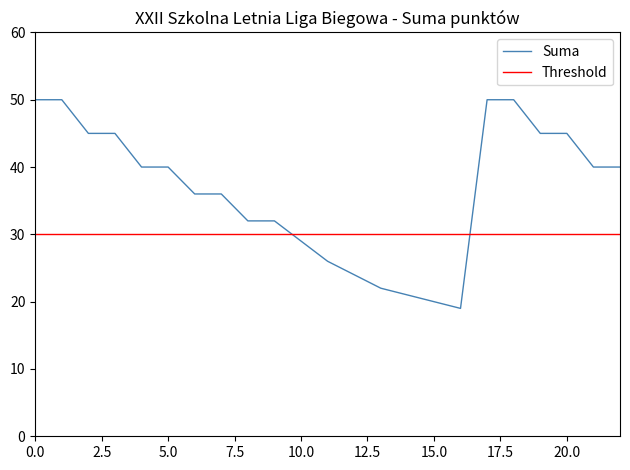

What is the maximum value for Suma?

50